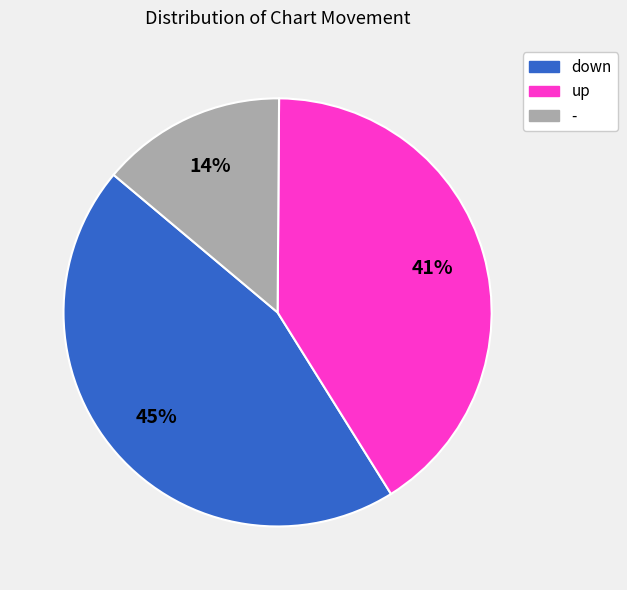

What is the smallest slice in the pie chart?

-